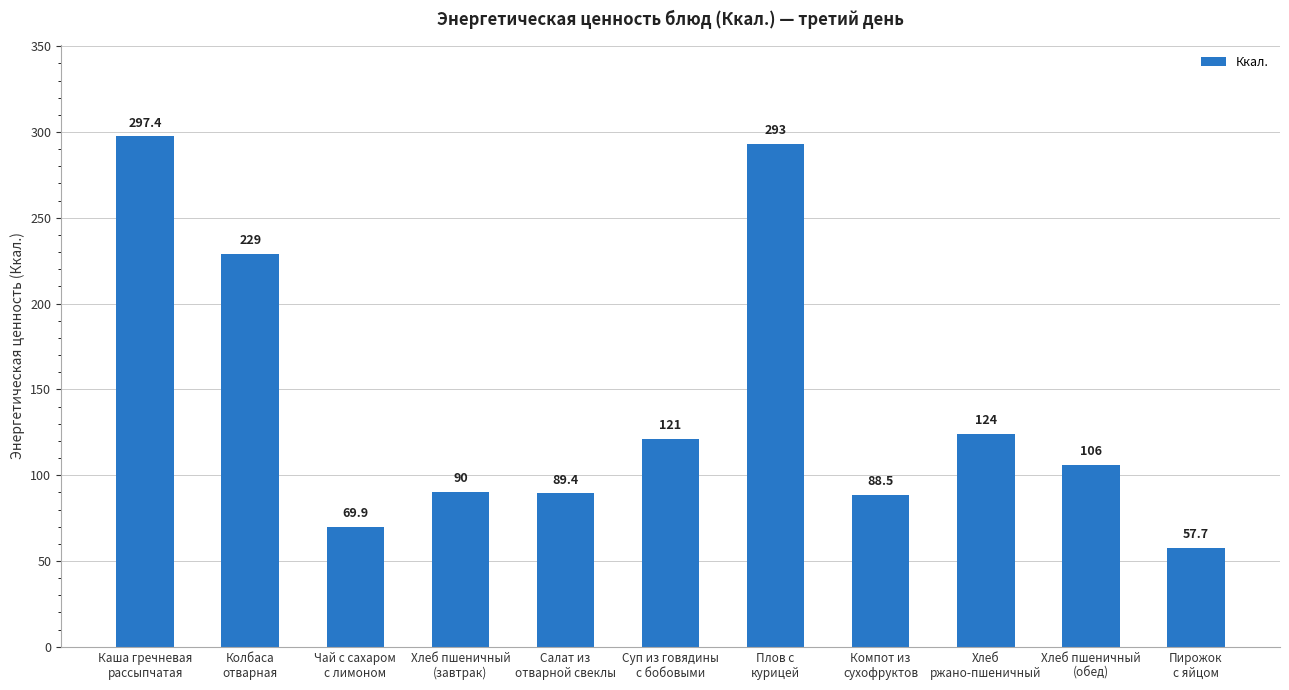

Approximately how many times larger is the value at Пирожок
с яйцом compared to Чай с сахаром
с лимоном?

0.8